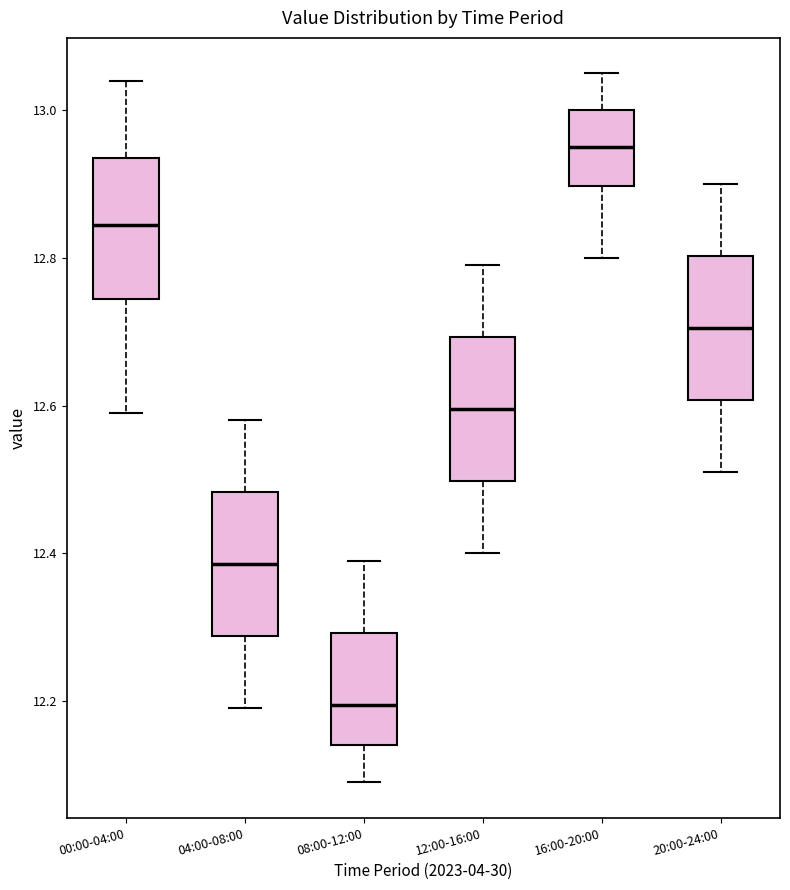

Reading left to right, transcribe this box plot: for each box, give where its median line is, the range the box spans, and where its two whiskers end, as read against the y-axis. The values are not printed on the chart, so give them approximately, as read against the axis.

00:00-04:00: median 12.84, box 12.74 to 12.94, whiskers 12.60 to 13.04
04:00-08:00: median 12.38, box 12.28 to 12.48, whiskers 12.20 to 12.58
08:00-12:00: median 12.20, box 12.14 to 12.30, whiskers 12.10 to 12.40
12:00-16:00: median 12.60, box 12.50 to 12.70, whiskers 12.40 to 12.80
16:00-20:00: median 12.96, box 12.90 to 13.00, whiskers 12.80 to 13.06
20:00-24:00: median 12.70, box 12.60 to 12.80, whiskers 12.52 to 12.90